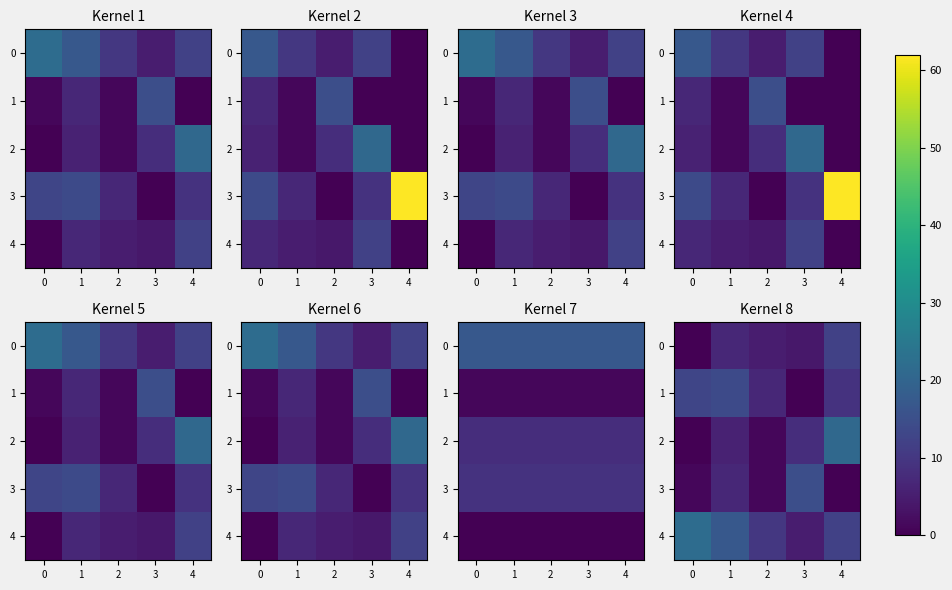

Rank the series at 1 from highest to lowest value.

4, 1, 0, 3, 2